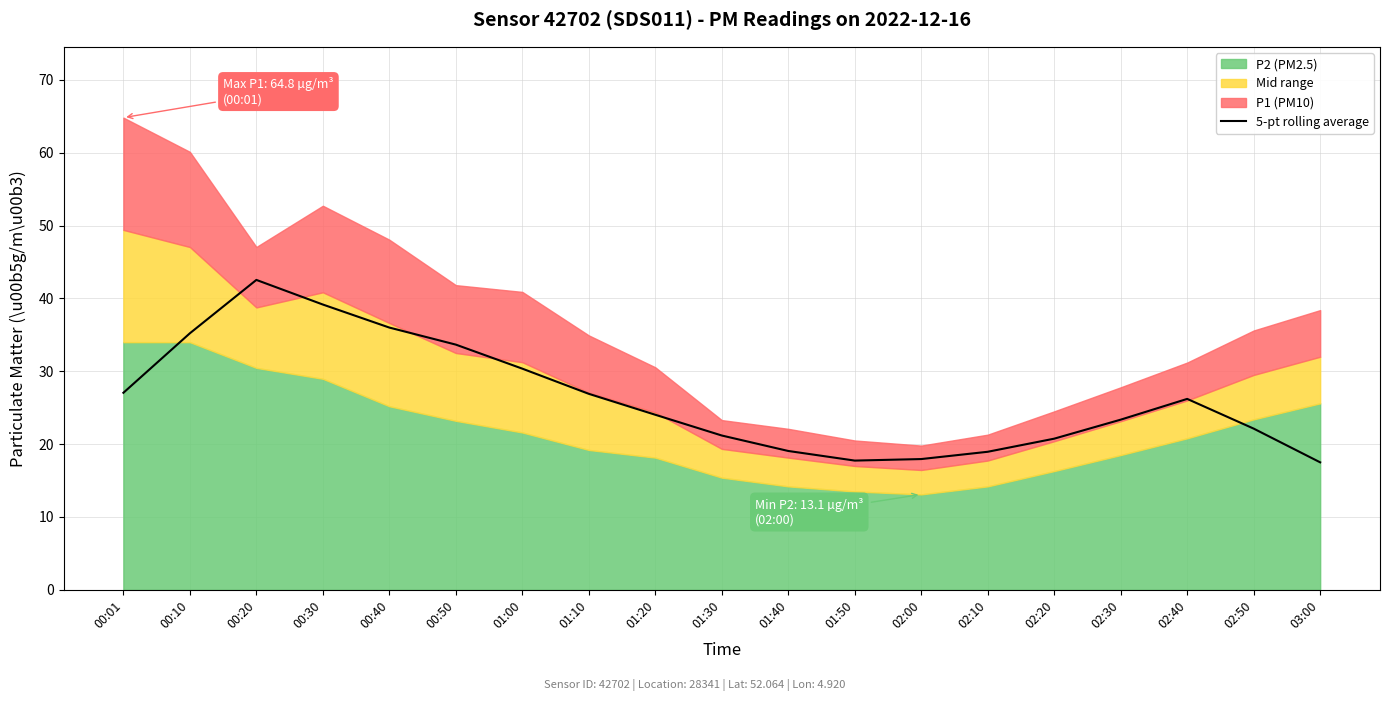

List the labels in order of value, largest first.

00:20, 00:30, 00:40, 00:10, 00:50, 01:00, 00:01, 01:10, 02:40, 01:20, 02:30, 02:50, 01:30, 02:20, 01:40, 02:10, 02:00, 01:50, 03:00